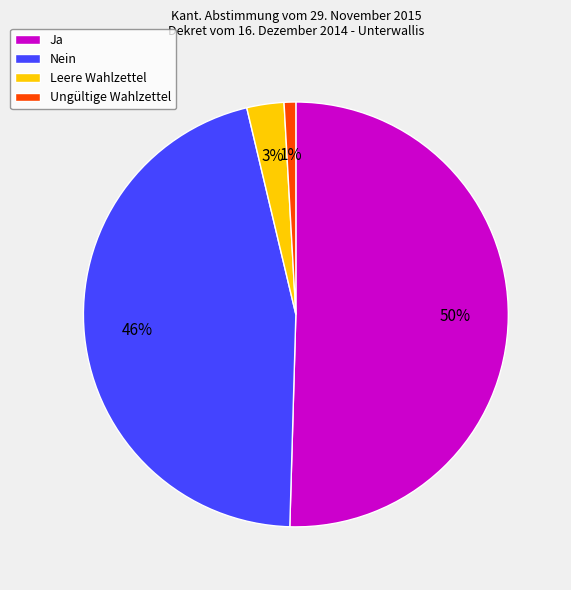

Approximately how many times larger is the value at Ungültige Wahlzettel compared to Leere Wahlzettel?

0.3